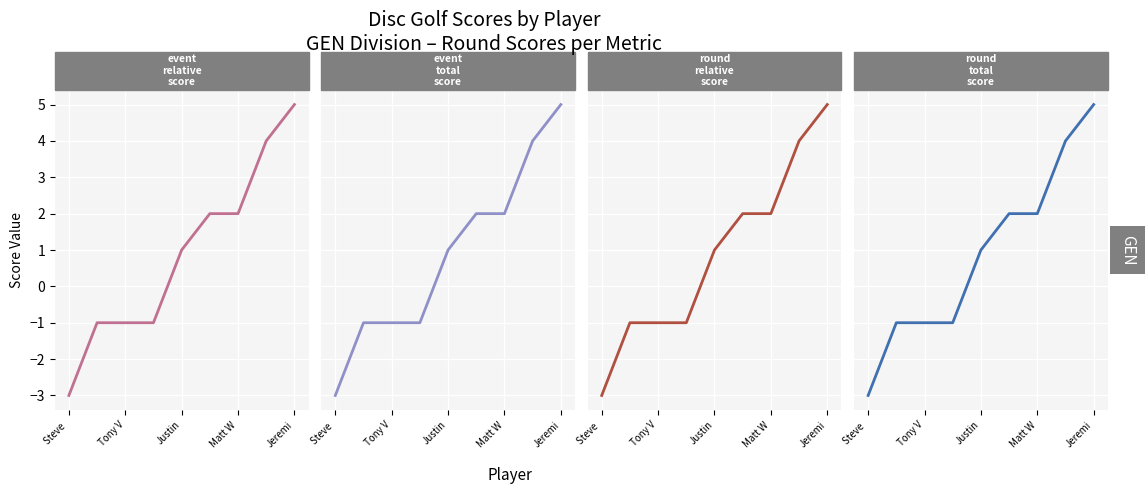

The event_relative_score series shows 3 at Matt W. True or false?

False